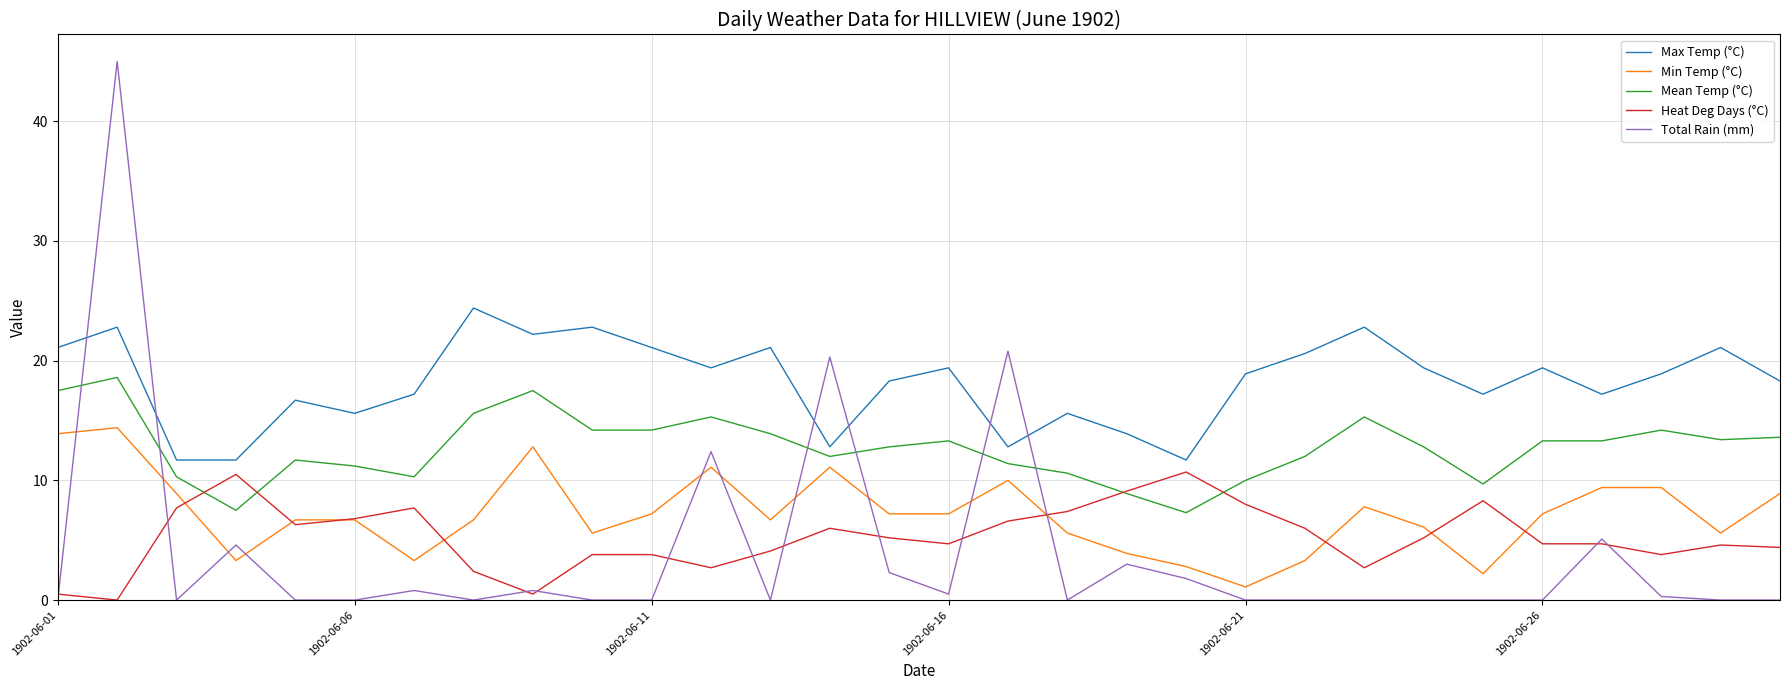

True or false: Total Rain (mm) and Heat Deg Days (°C) intersect in this chart.

True